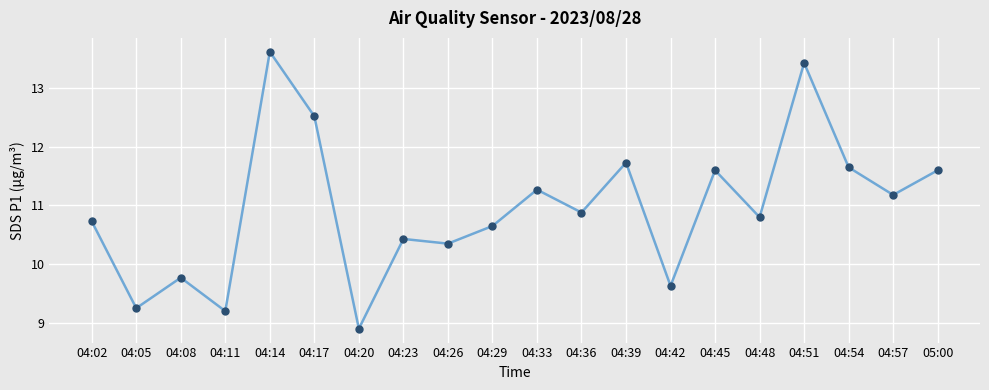

Is it true that the value at 04:08 is 13.0?

False